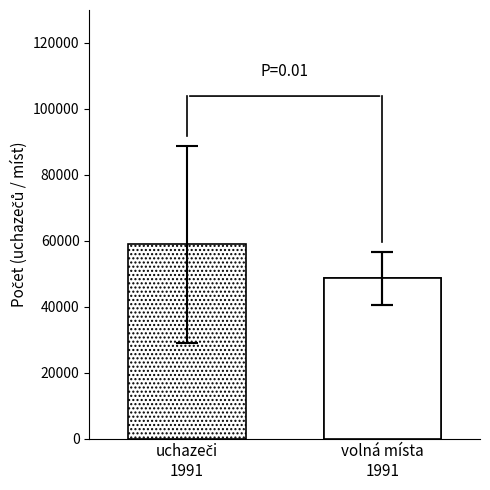

What is the label of the 2nd bar from the left?

volná místa
1991